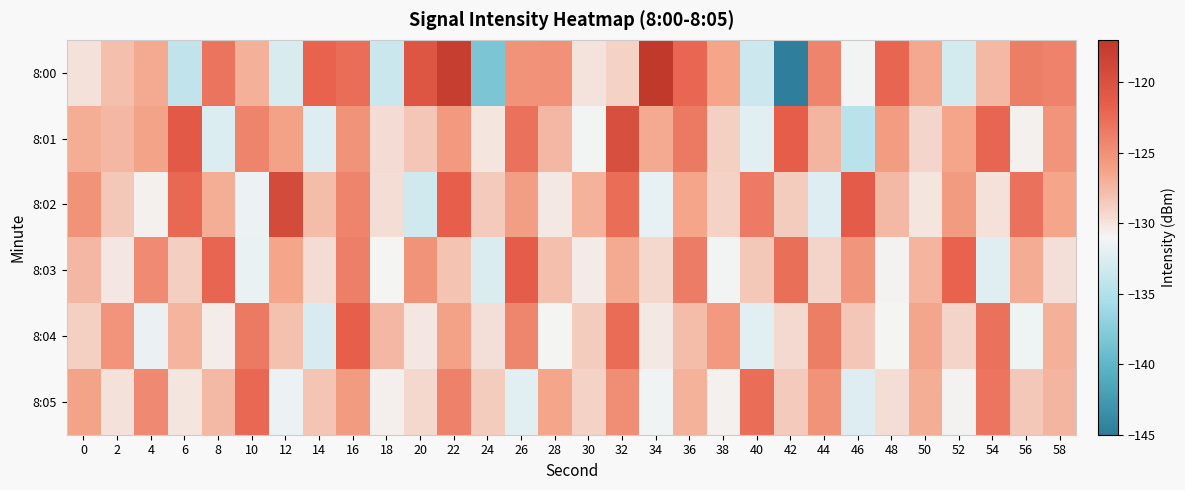

Which has a higher value, 22 or 56?

22